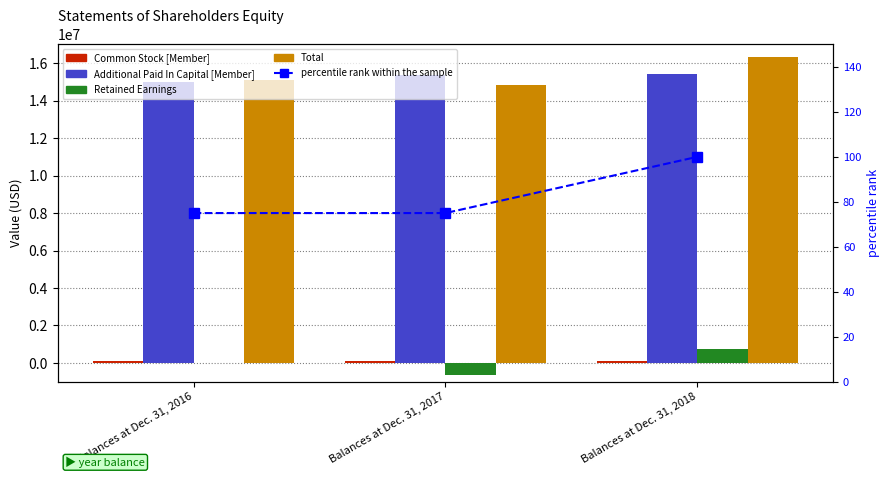

Rank the series by their maximum value, from lowest to highest.

percentile rank within the sample, Common Stock [Member], Retained Earnings, Additional Paid In Capital [Member], Total